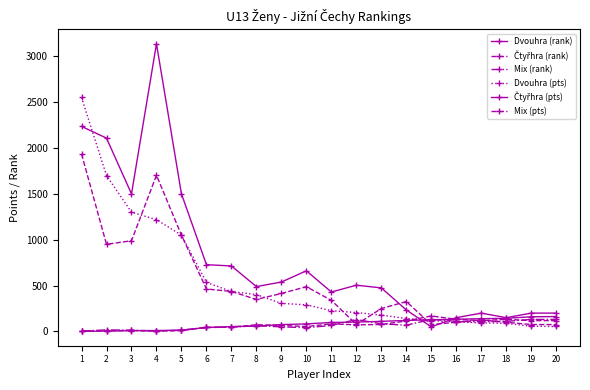

Count the number of categories in the chart.

20